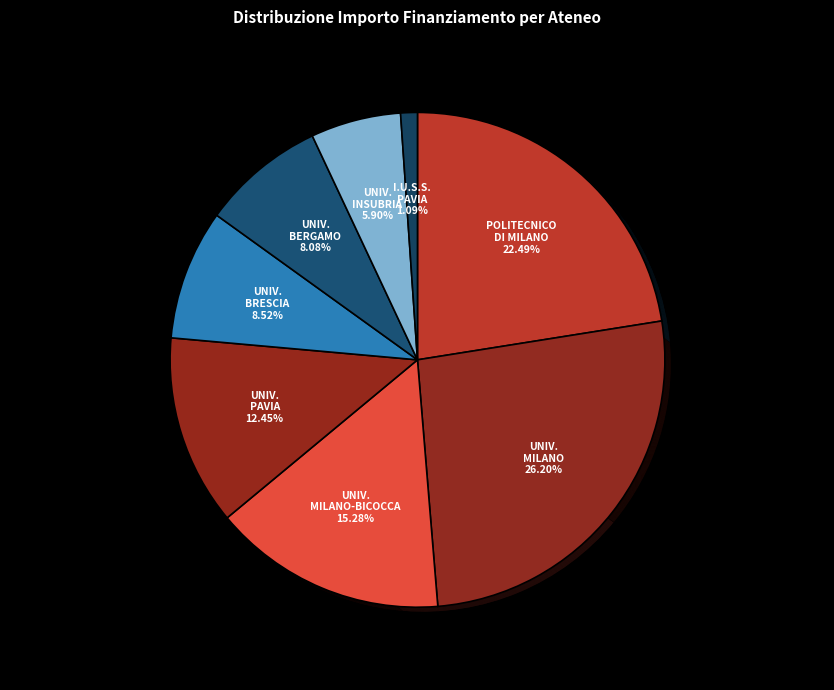

Is there any slice that represents more than half of the pie?

No